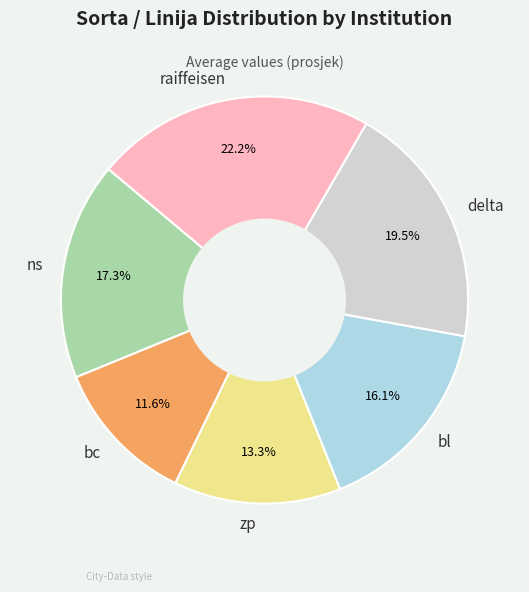

Count the number of slices in the pie.

6